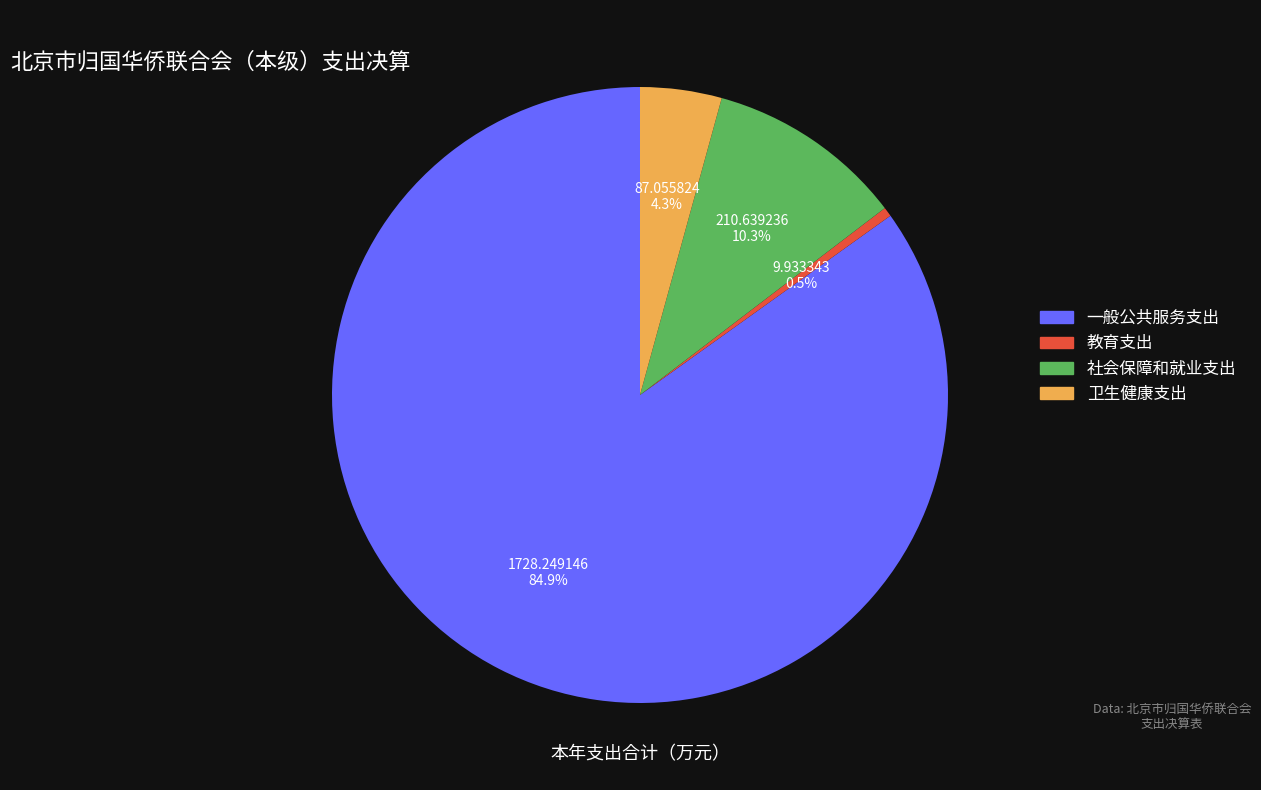

To the nearest percent, what is the combined percentage of 卫生健康支出 and 社会保障和就业支出?

15%